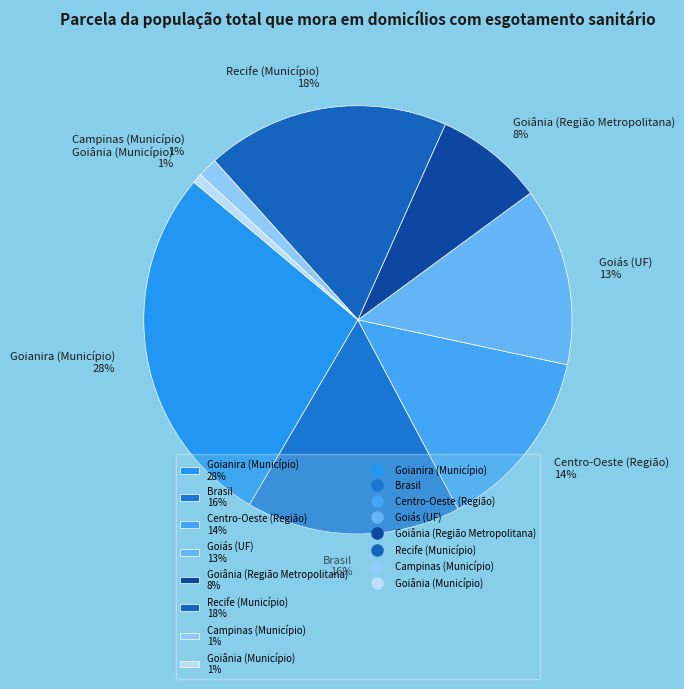

To the nearest percent, what is the average slice percentage?

12%